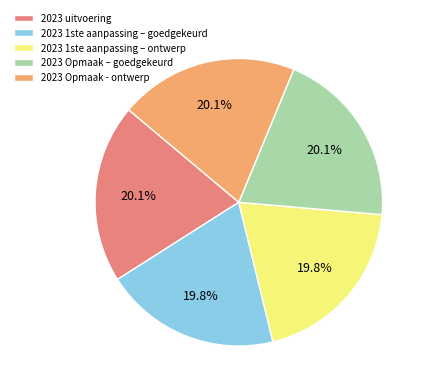

Is it true that 2023 1ste aanpassing – goedgekeurd is 20% of the pie?

True